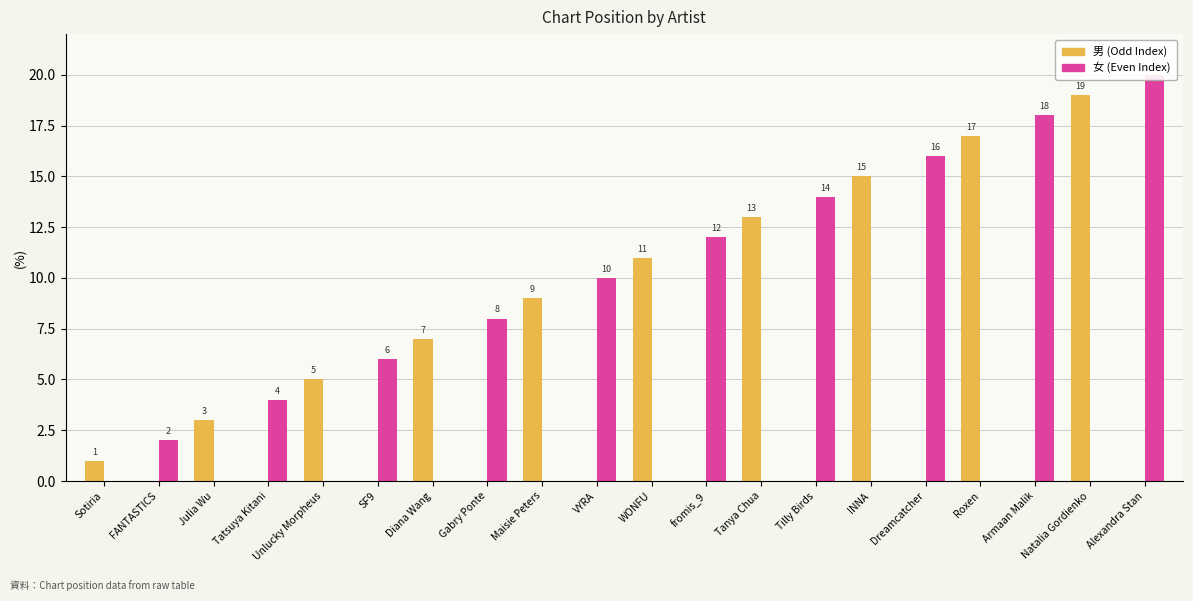

How many categories are shown in the chart?

20